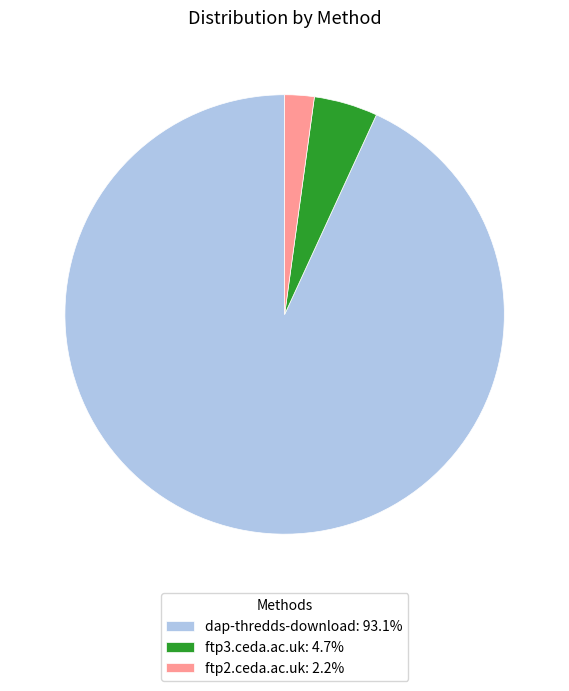

Count the number of slices in the pie.

3